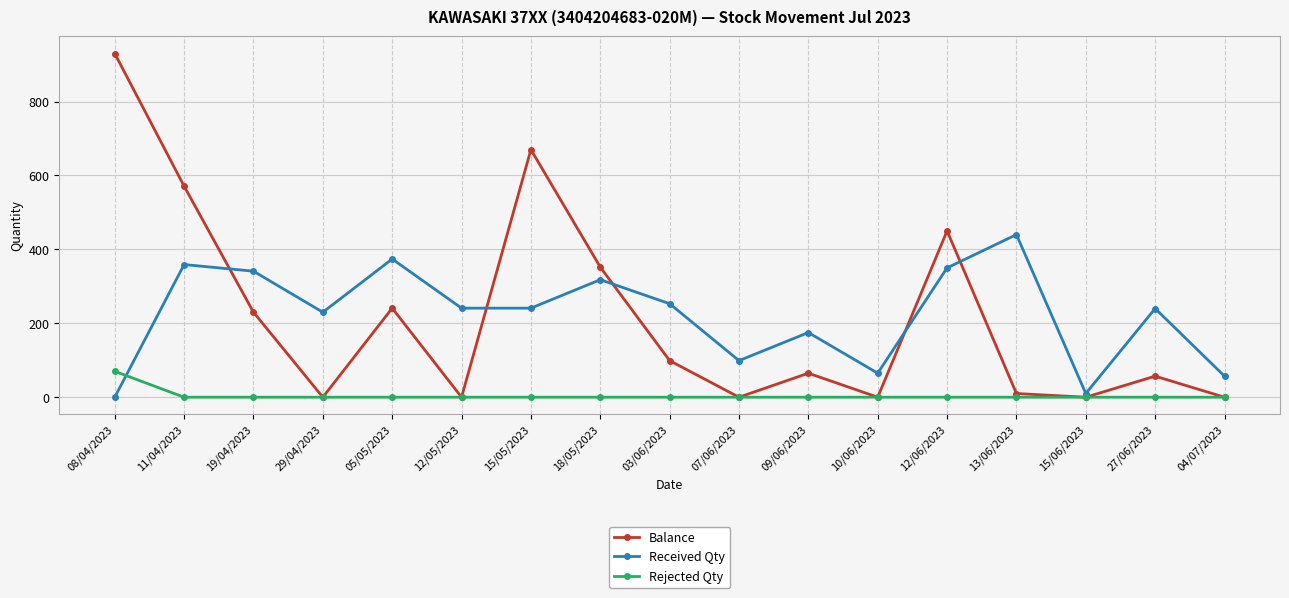

Is it true that Balance equals 0 at 10/06/2023?

True